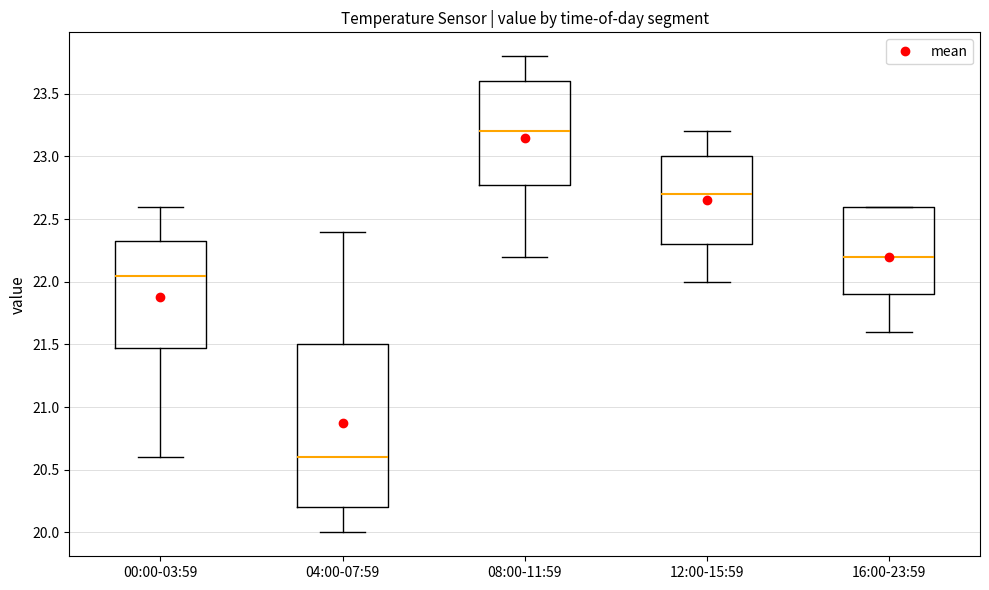

Reading left to right, transcribe this box plot: for each box, give where its median line is, the range the box spans, and where its two whiskers end, as read against the y-axis. The values are not printed on the chart, so give them approximately, as read against the axis.

00:00-03:59: median 22.05, box 21.50 to 22.35, whiskers 20.60 to 22.60
04:00-07:59: median 20.60, box 20.20 to 21.50, whiskers 20.00 to 22.40
08:00-11:59: median 23.20, box 22.80 to 23.60, whiskers 22.20 to 23.80
12:00-15:59: median 22.70, box 22.30 to 23.00, whiskers 22.00 to 23.20
16:00-23:59: median 22.20, box 21.90 to 22.60, whiskers 21.60 to 22.60